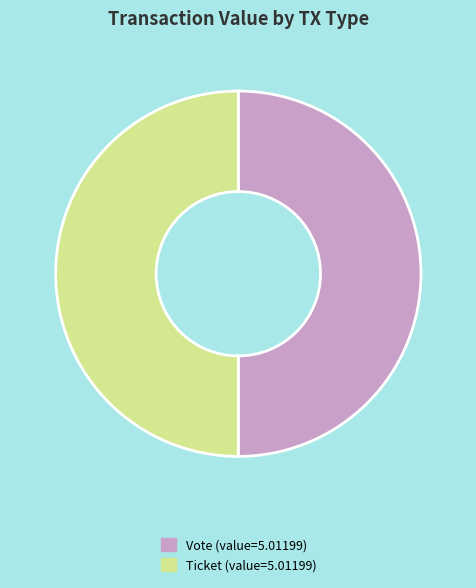

Is it true that Ticket is 1% of the pie?

False